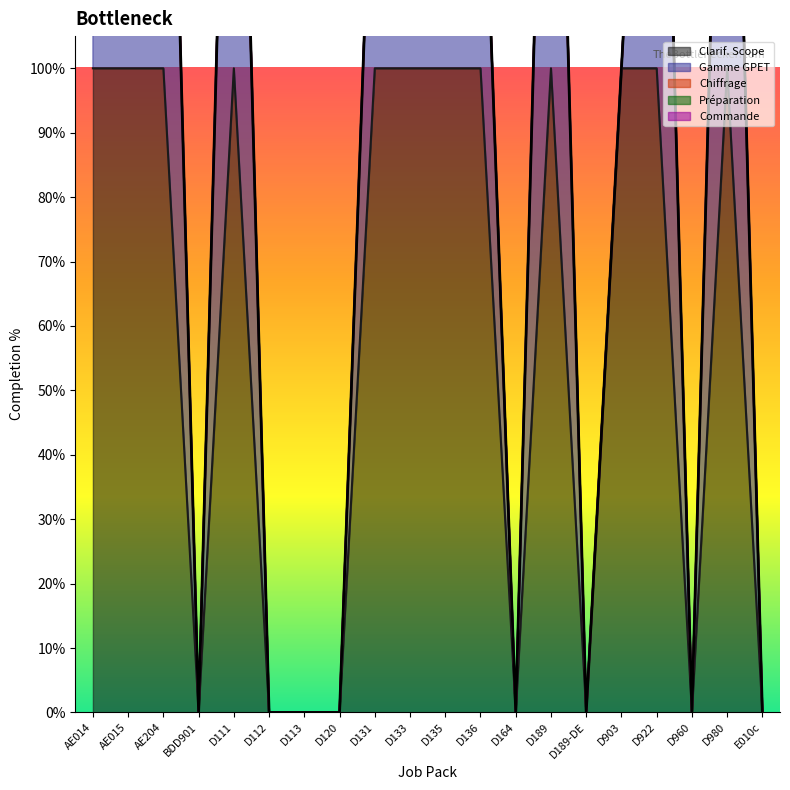

What position from the left is D111?

5